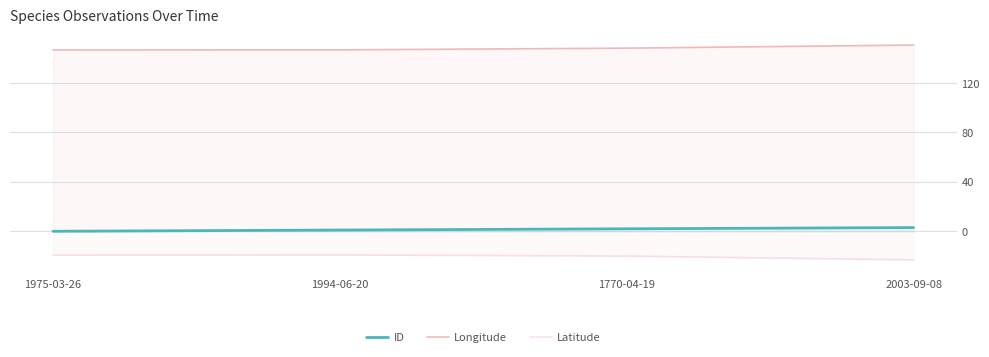

Reading left to right, extract all data points from this chart.

ID: 1975-03-26=0.0	1994-06-20=1.0	1770-04-19=2.0	2003-09-08=3.0
Longitude: 1975-03-26=146.8	1994-06-20=146.9	1770-04-19=148.3	2003-09-08=150.8
Latitude: 1975-03-26=-19.3	1994-06-20=-19.2	1770-04-19=-20.1	2003-09-08=-23.1